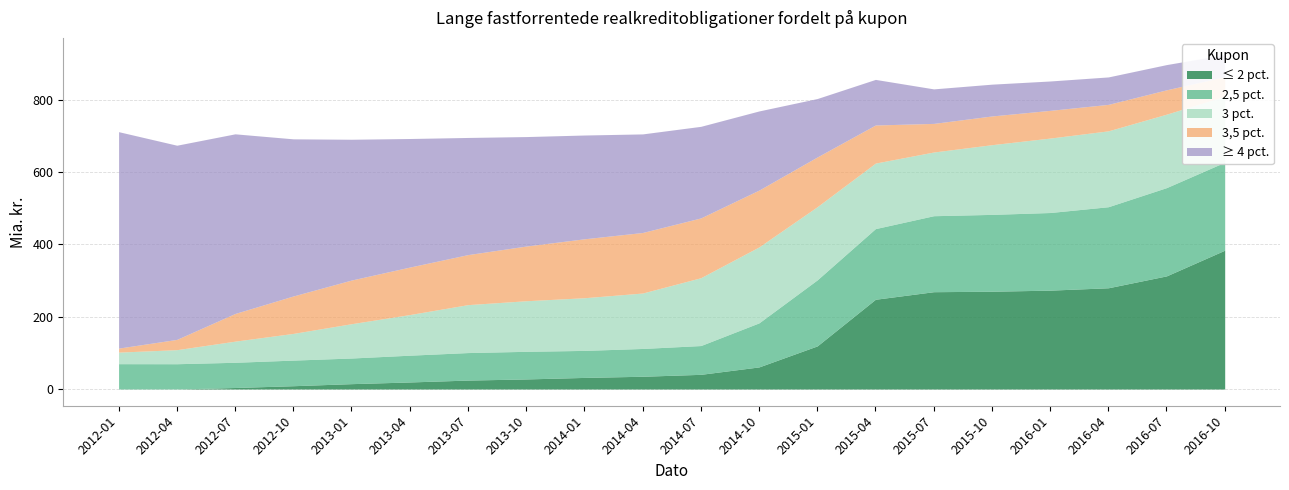

Where is the first local minimum for 3 pct.?

2015-07